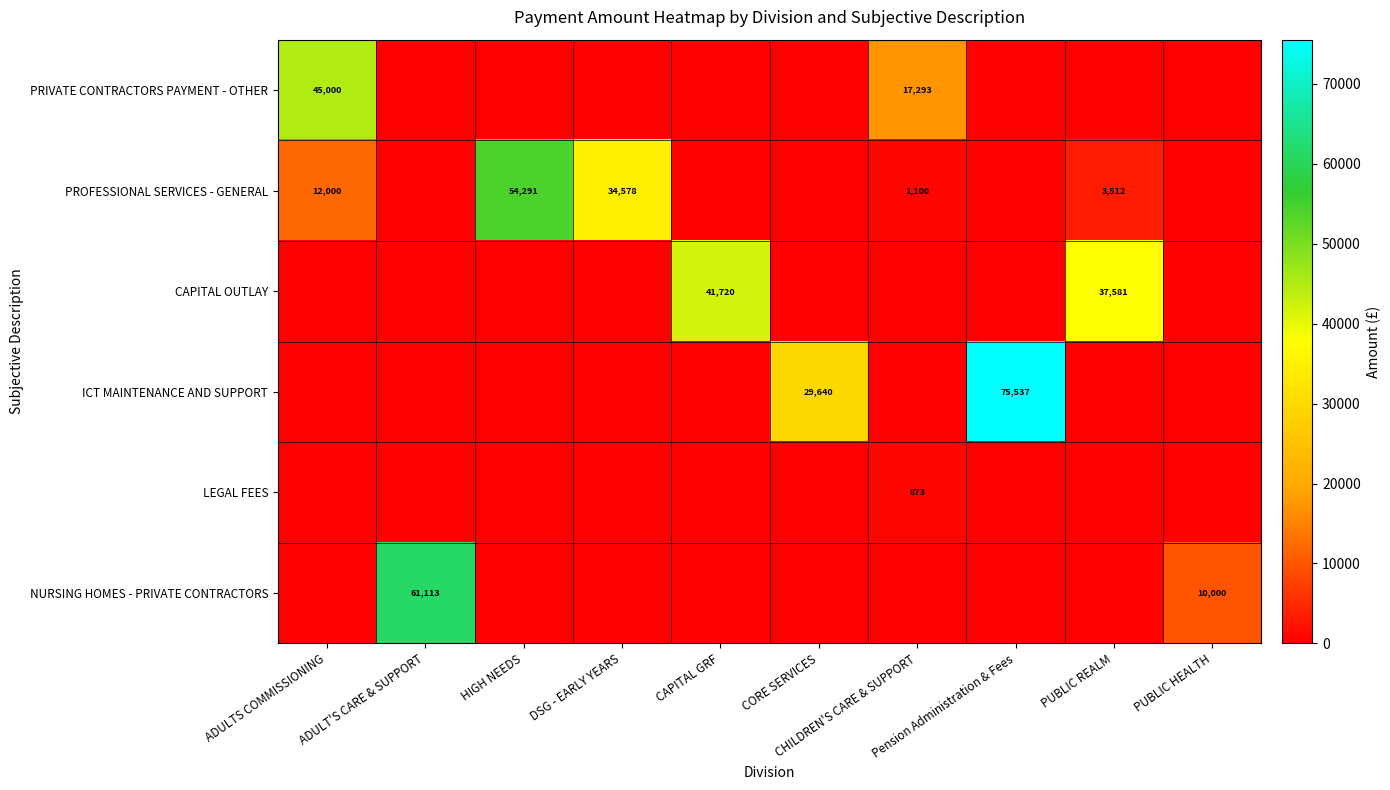

What is the sum of all LEGAL FEES values?

873